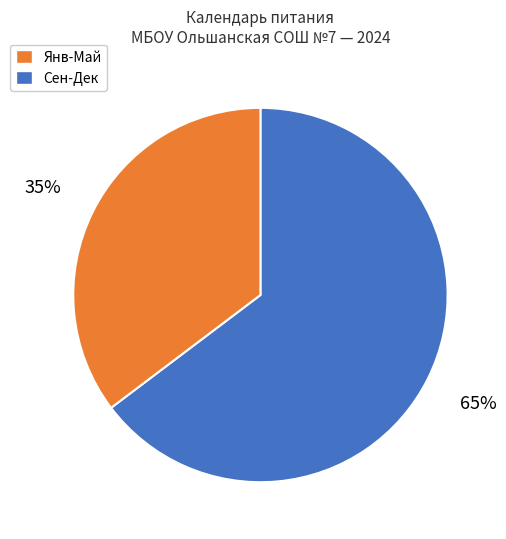

How many slices are in this pie chart?

2